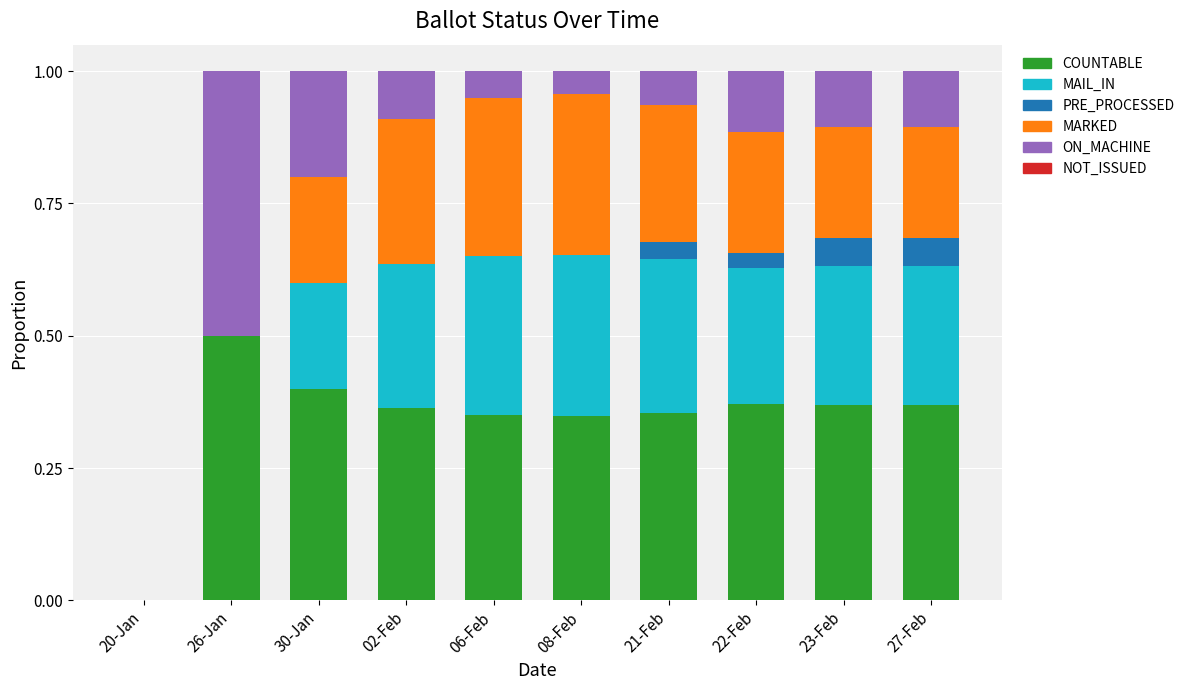

True or false: COUNTABLE has a value of 0.1 at 27-Feb.

False